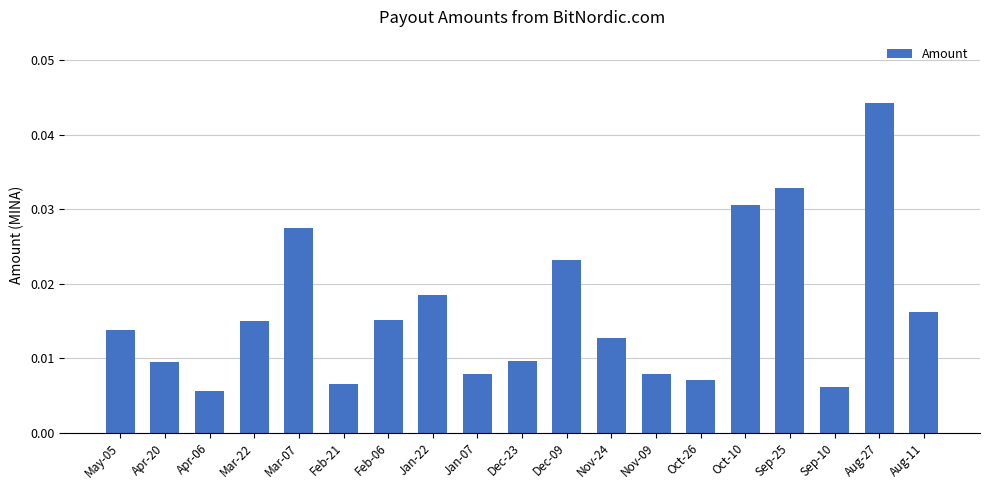

Where is the data nearest to the value 0?

Apr-06